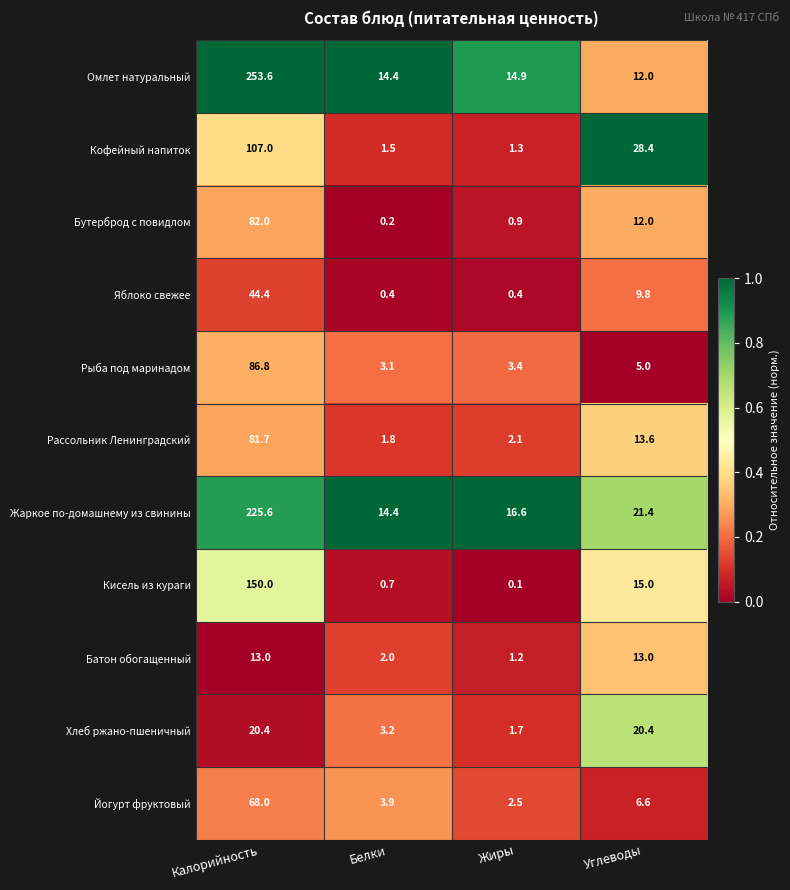

What is the total value across all series at Белки?

45.6